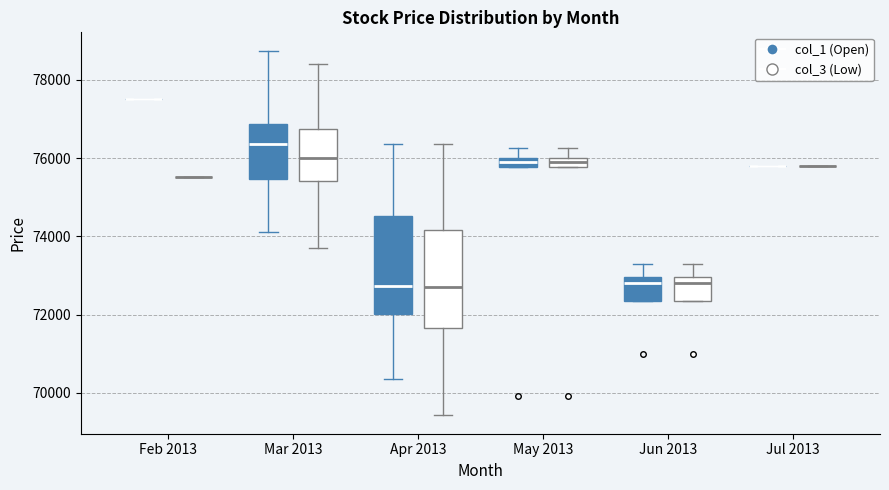

Where is the lower edge of the box for Jun 2013 (col_1 (Open)) on the y-axis? The values are not printed on the chart, so give them approximately, as read against the axis.

72400